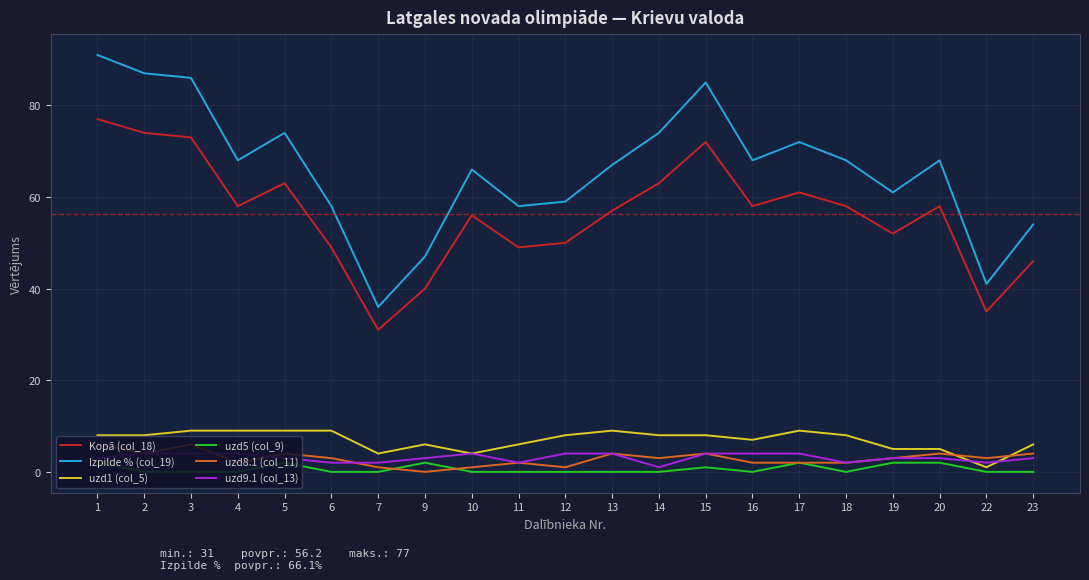

Which series has the largest total across all categories?

Izpilde % (col_19)